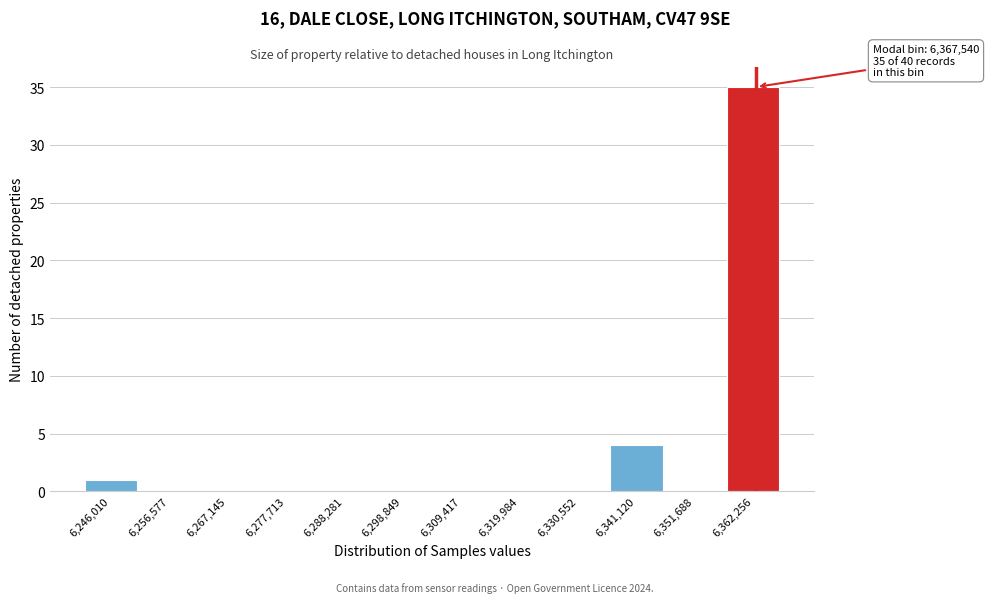

Reading right to left, what are all the values shown in this chart?

6,362,256=35	6,351,688=0	6,341,120=4	6,330,552=0	6,319,984=0	6,309,417=0	6,298,849=0	6,288,281=0	6,277,713=0	6,267,145=0	6,256,577=0	6,246,010=1